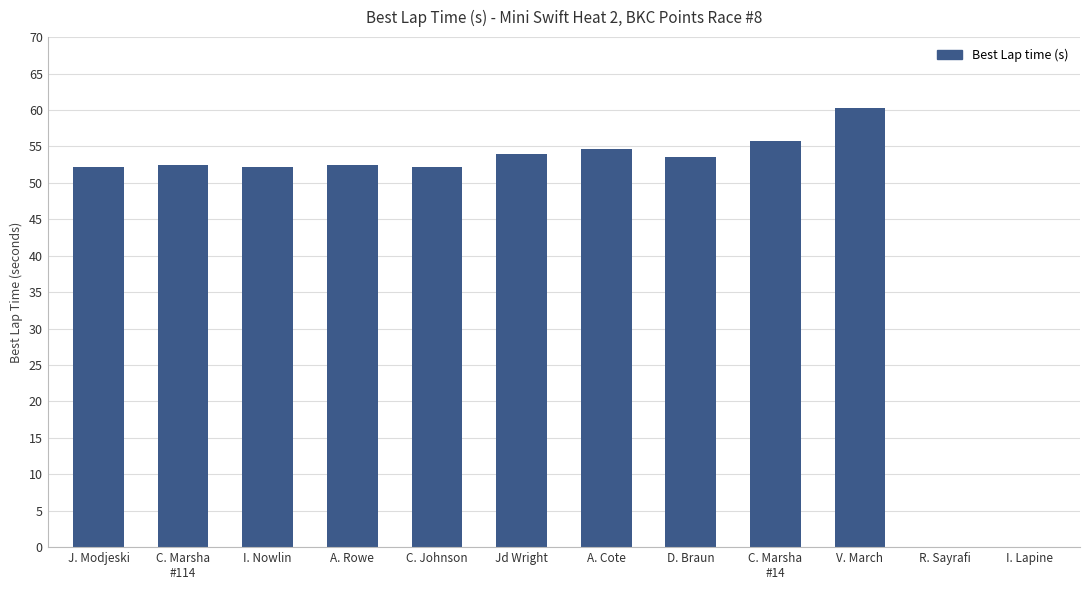

Between Jd Wright and C. Johnson, which is larger?

Jd Wright